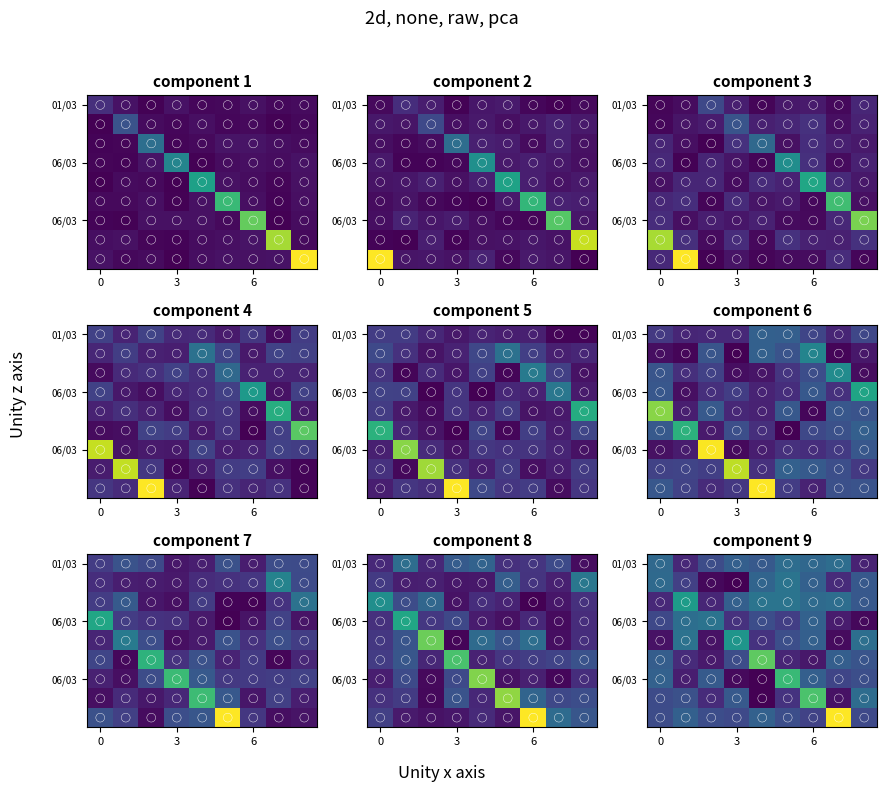

What is the sum of the 06/03_1 values at 2 and 0?

3.5